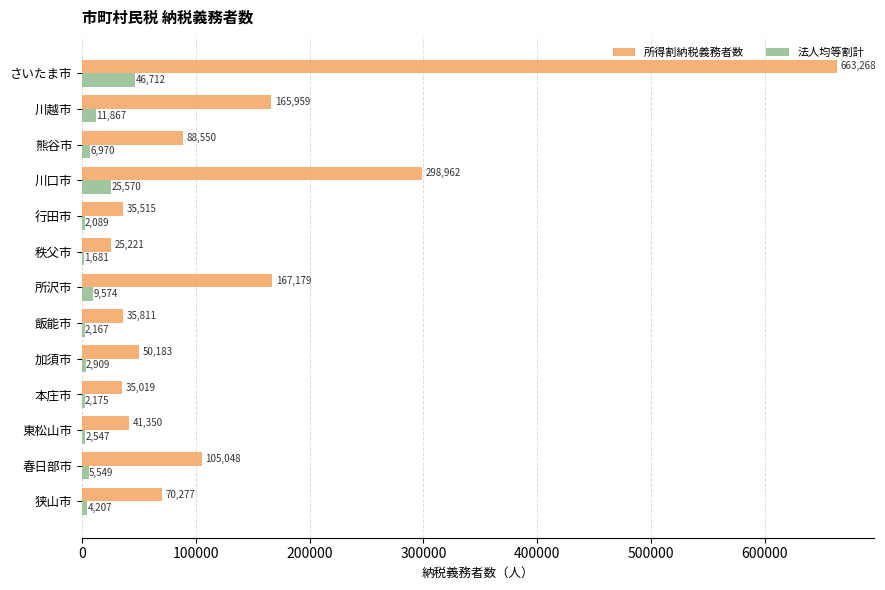

What is the sum of all 法人均等割計 values?

124017